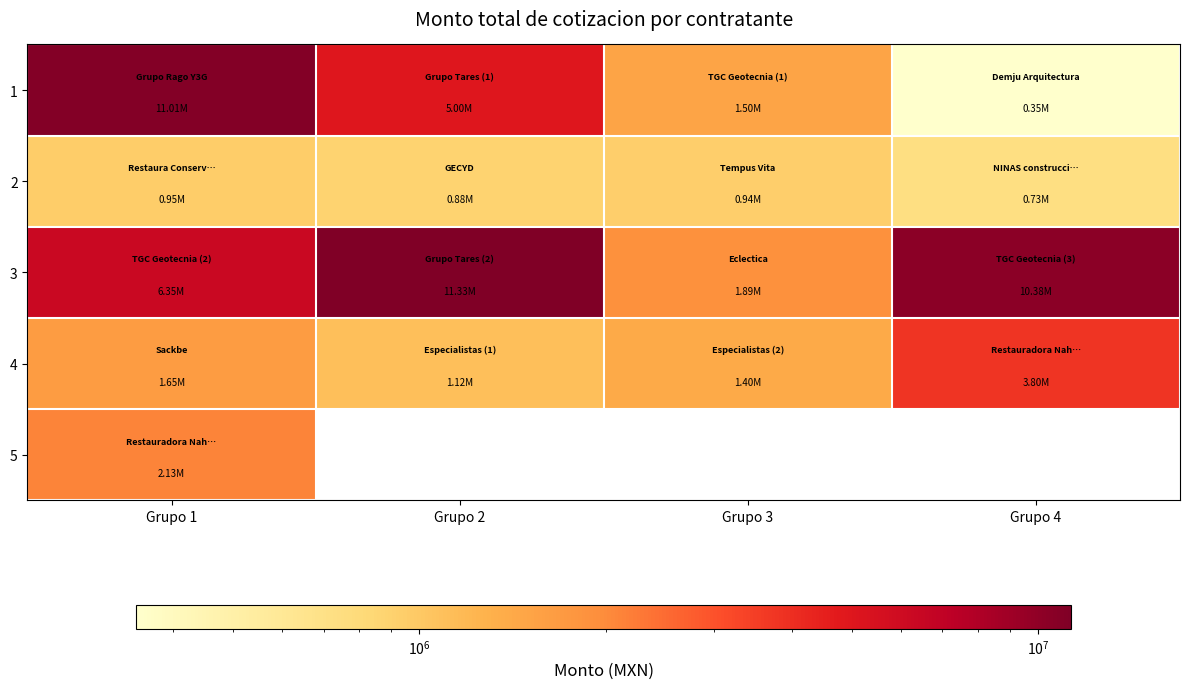

What is the difference between the highest and lowest values at Grupo 4?

10029720.8